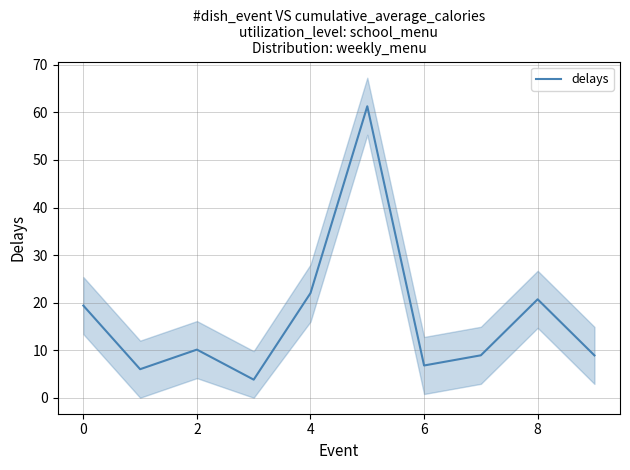

The delays series shows 20.7 at 8. True or false?

True